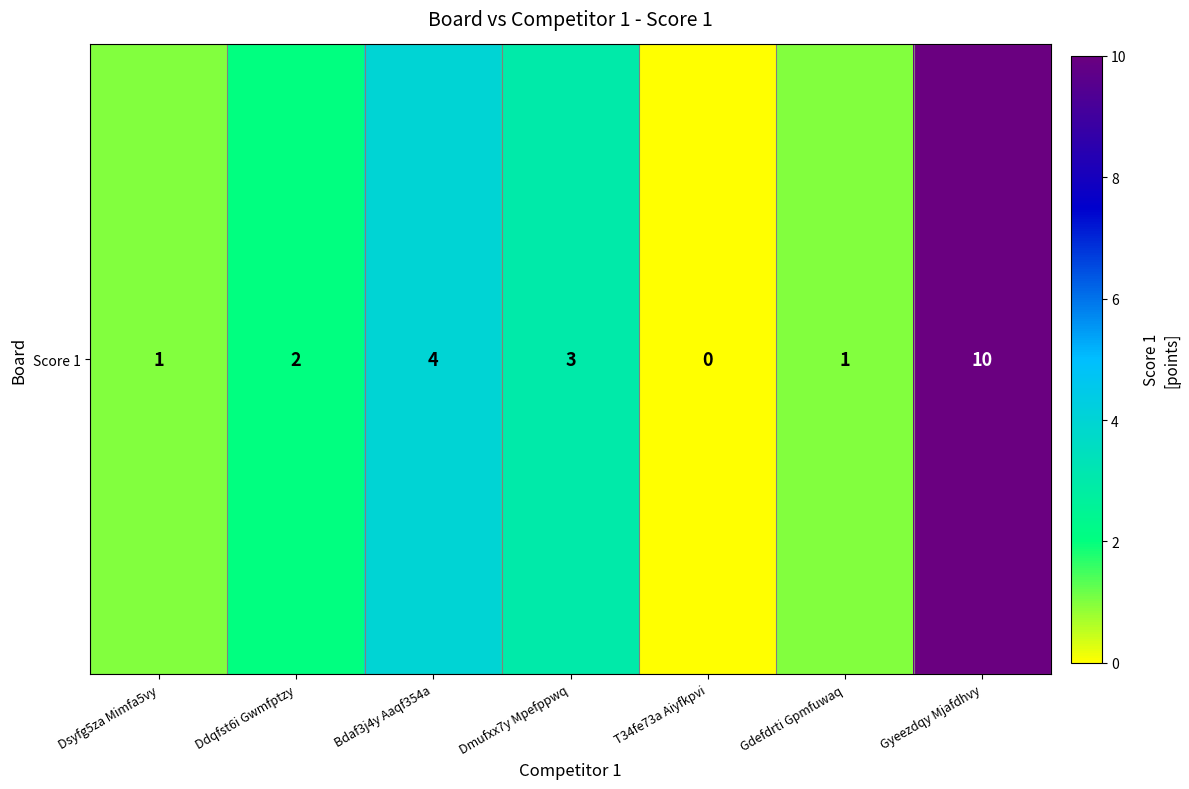

What is the ratio of the value at Bdaf3j4y Aaqf354a to the value at Dmufxx7y Mpefppwq?

1.3